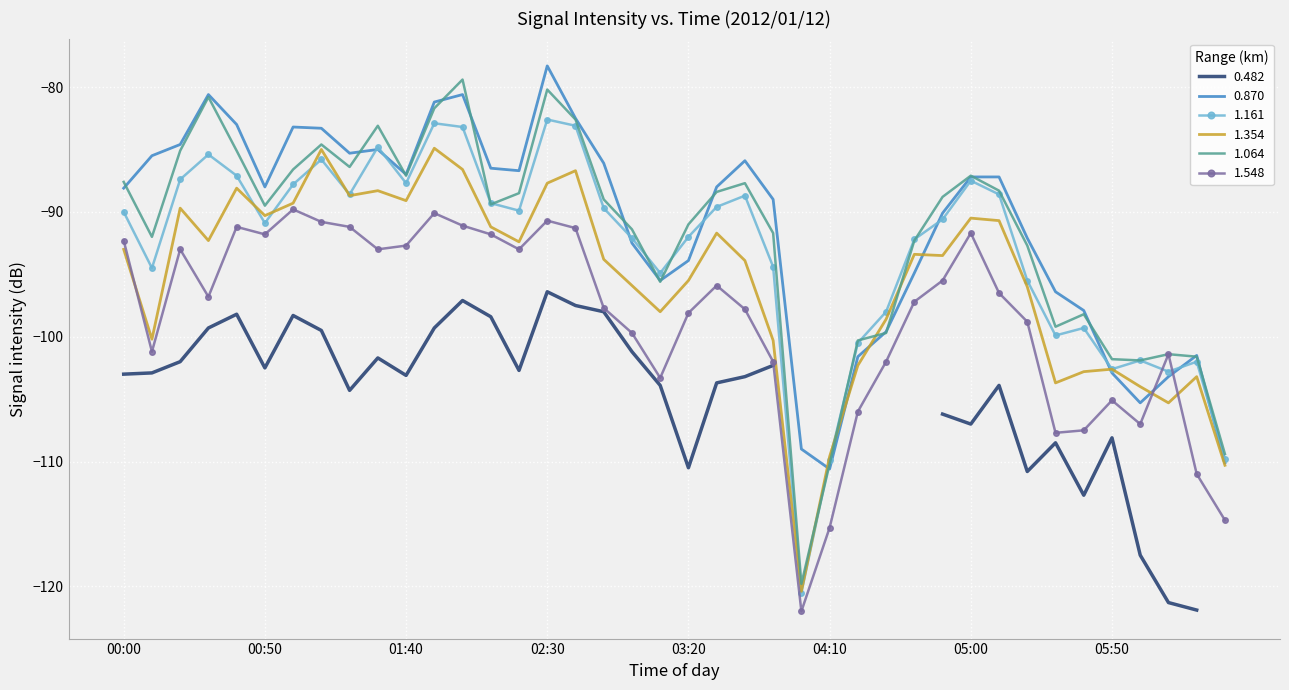

At which label does 1.548 reach its minimum?

04:00